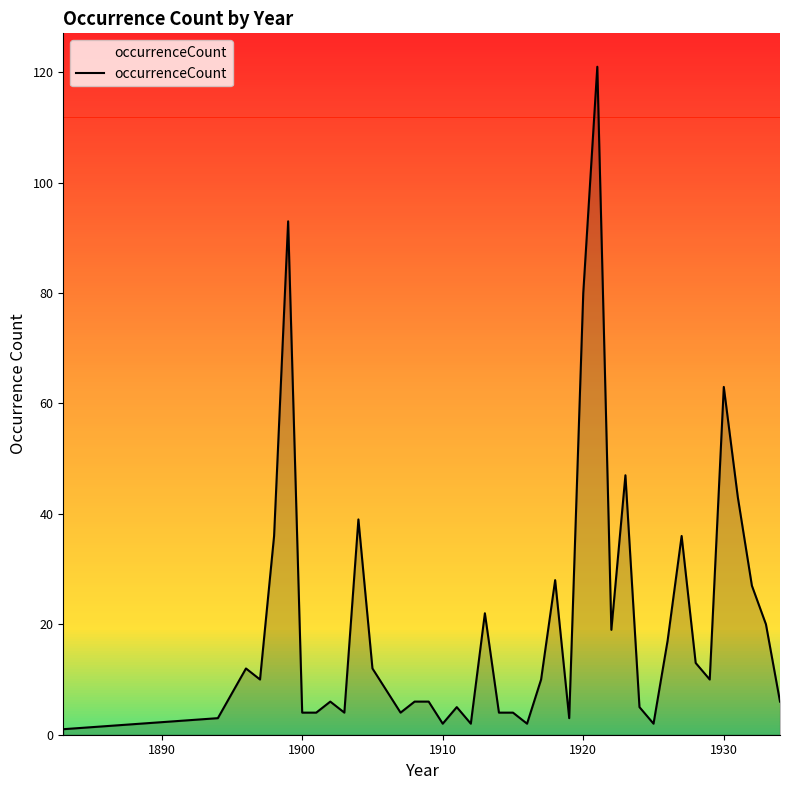

What is the smallest value displayed?

1